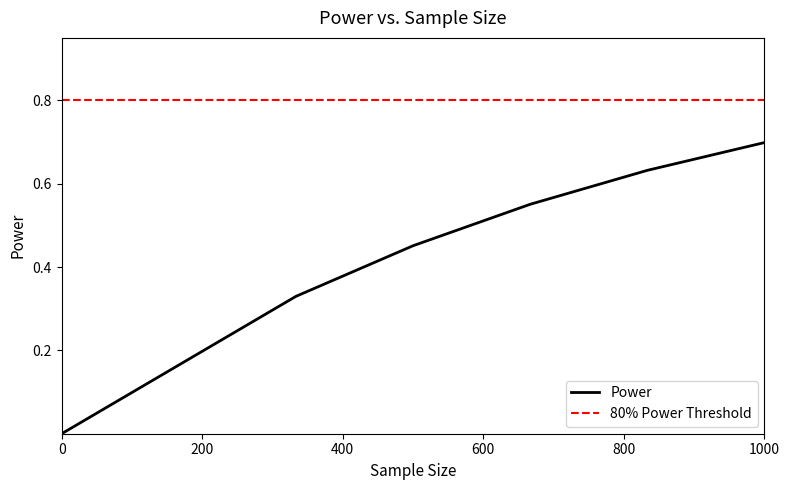

Rank the series by their maximum value, from lowest to highest.

Power, 80% Power Threshold